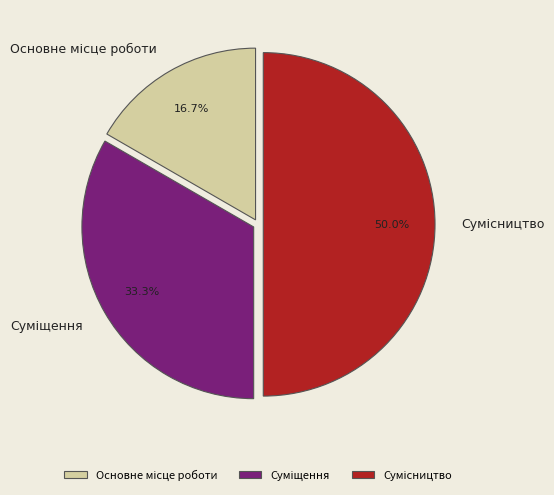

How many segments does this pie chart have?

3